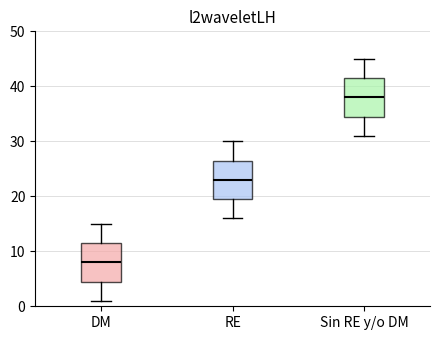

Reading left to right, read every box against the y-axis: the position of its median line, the range the box covers, and the ends of its whiskers. The values are not printed on the chart, so give them approximately, as read against the axis.

DM: median 8, box 5 to 12, whiskers 1 to 15
RE: median 23, box 20 to 27, whiskers 16 to 30
Sin RE y/o DM: median 38, box 35 to 42, whiskers 31 to 45